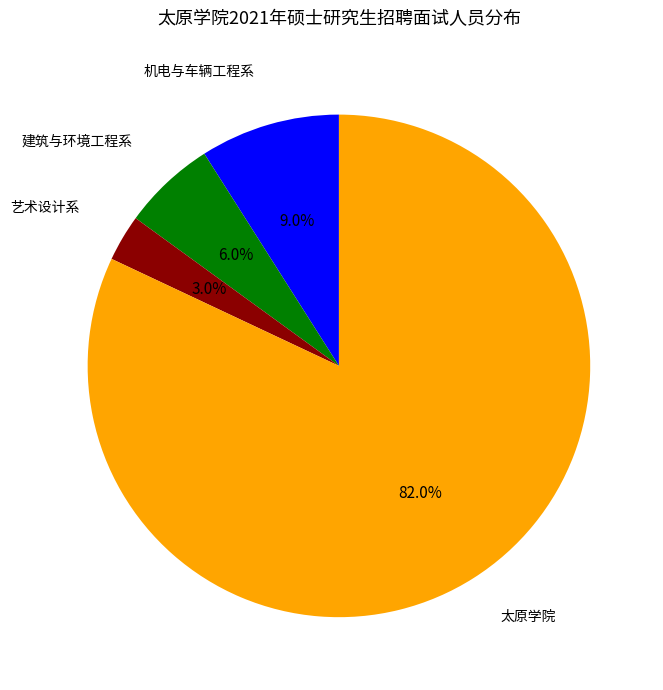

True or false: 机电与车辆工程系 accounts for 9% of the total.

True